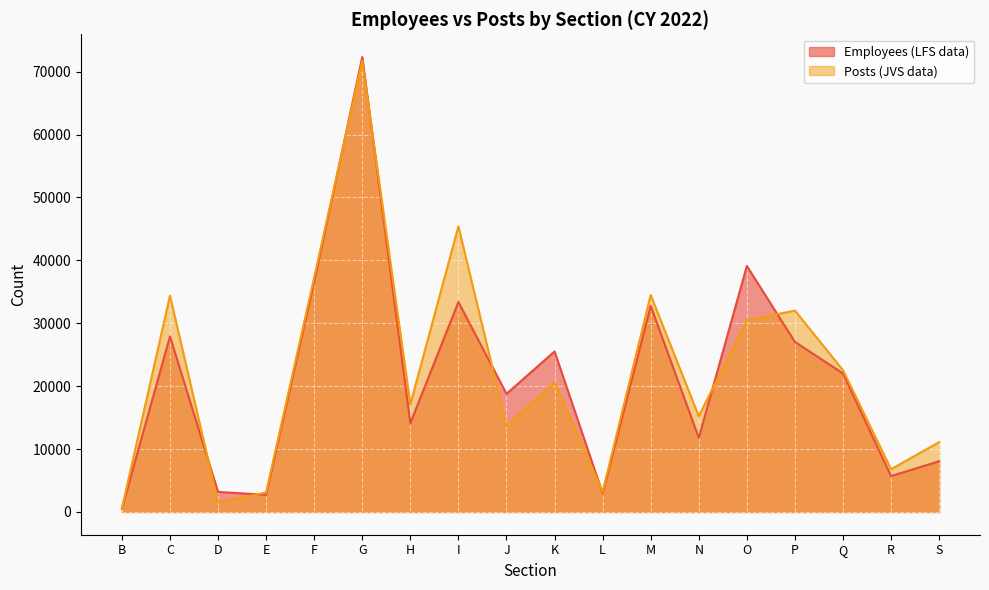

Which series has the largest range (max minus min)?

Employees (LFS data)